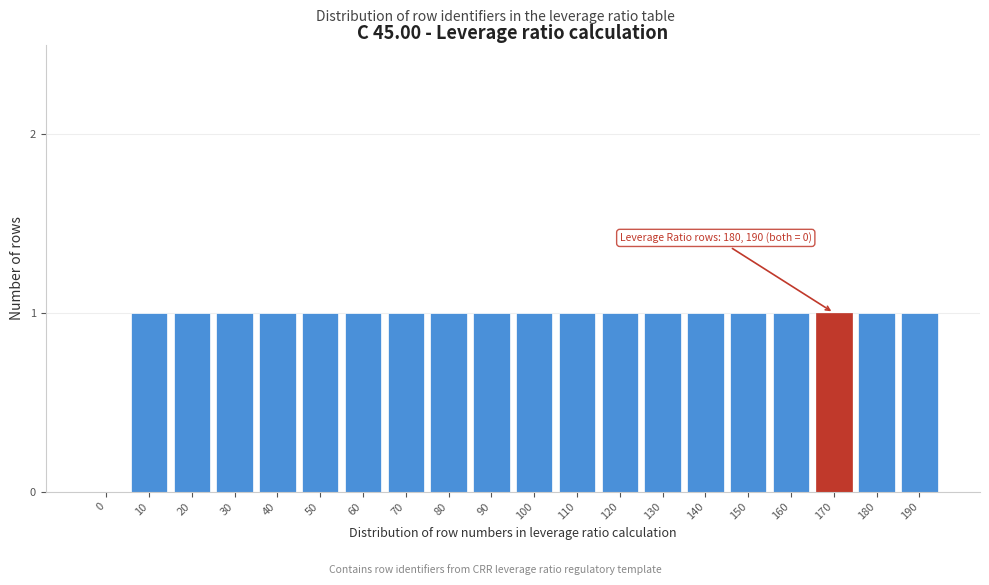

Reading left to right, list all the values displayed in this chart.

0=0	10=1	20=1	30=1	40=1	50=1	60=1	70=1	80=1	90=1	100=1	110=1	120=1	130=1	140=1	150=1	160=1	170=1	180=1	190=1